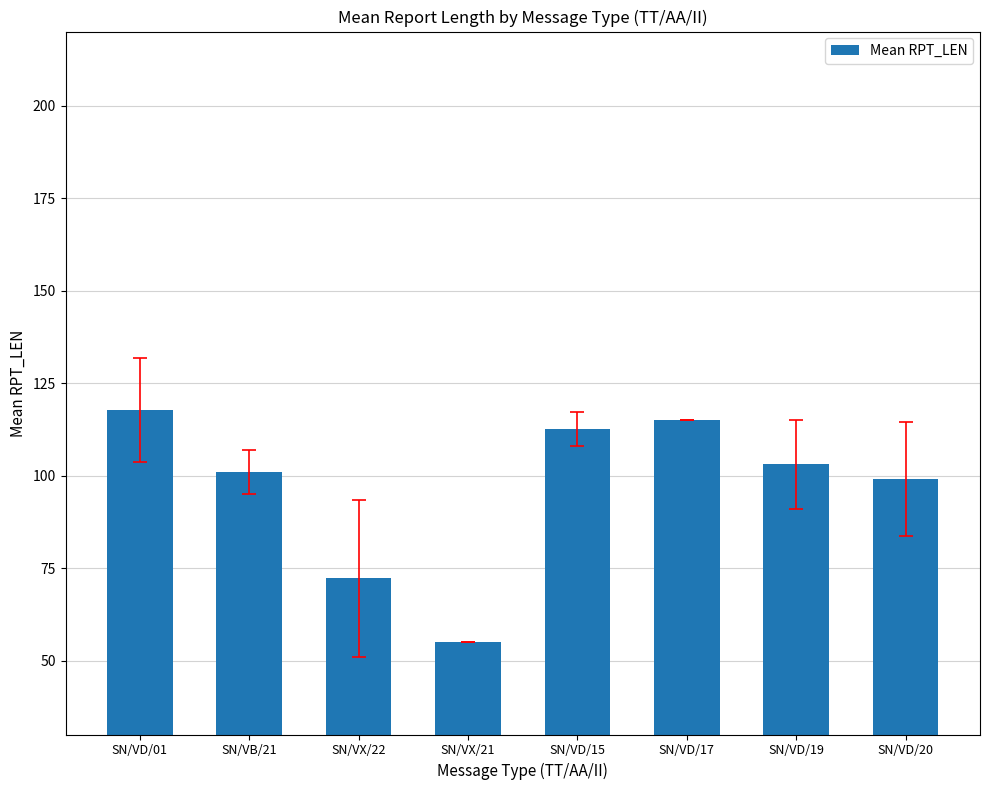

Is it true that the value at SN/VD/19 is 103.0?

True